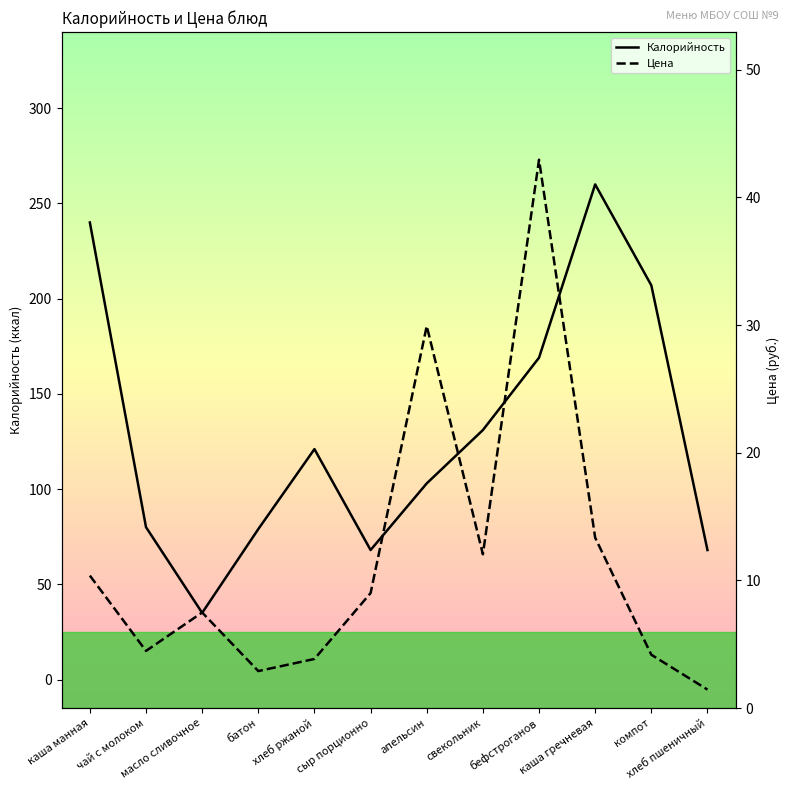

True or false: Калорийность has more than 1 interior local peaks.

True